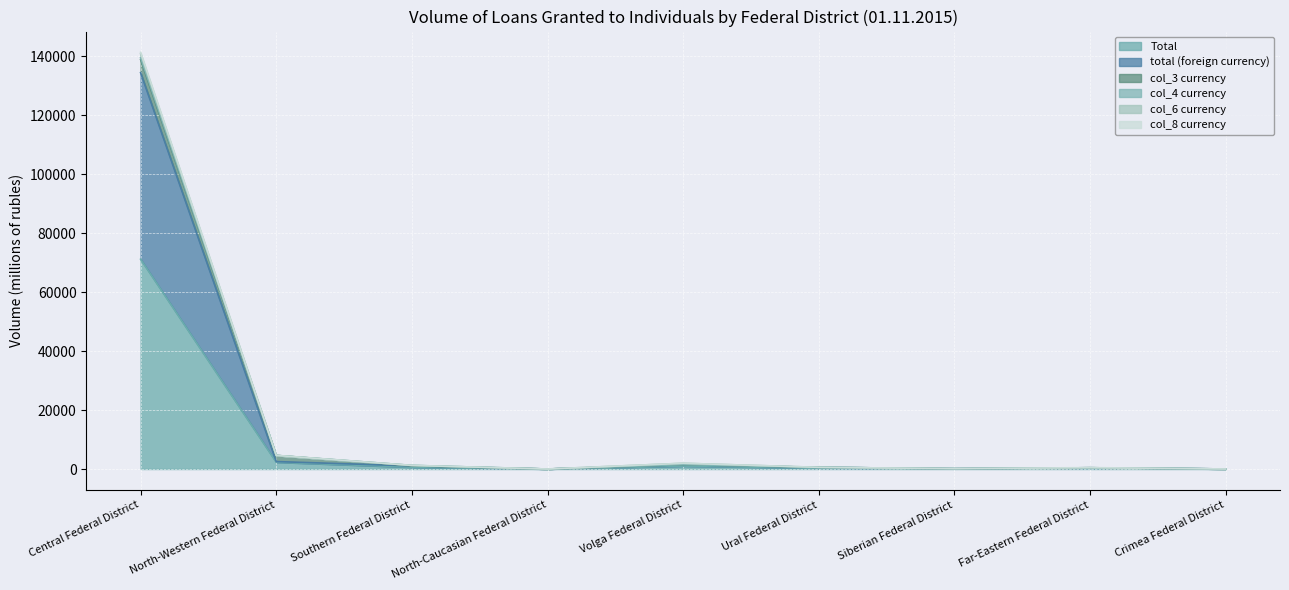

At which category does Total reach its first local peak?

Volga Federal District